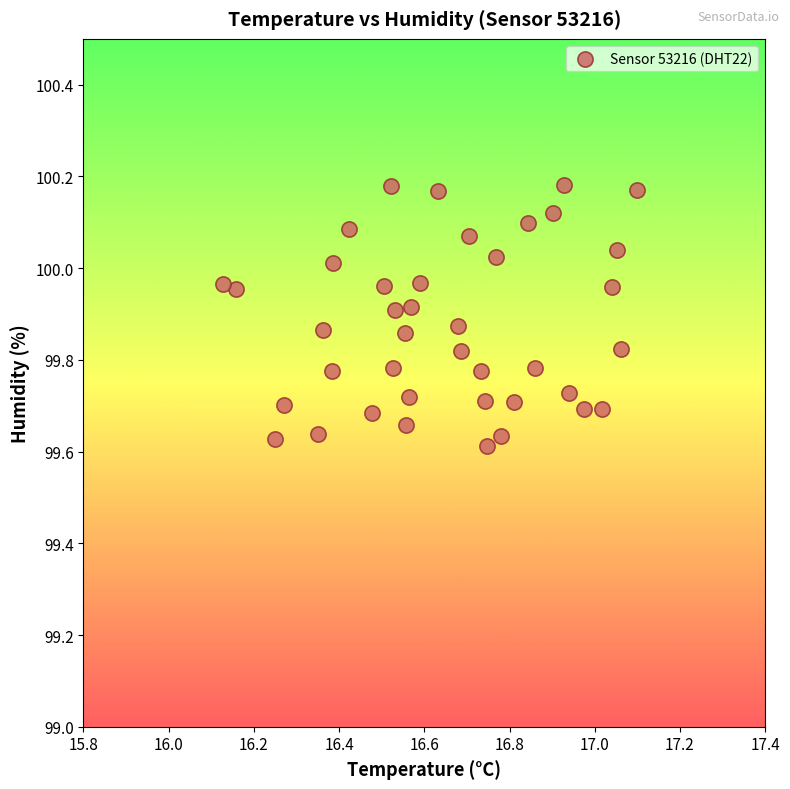

What is the range of Y values (max minus min)?

0.6